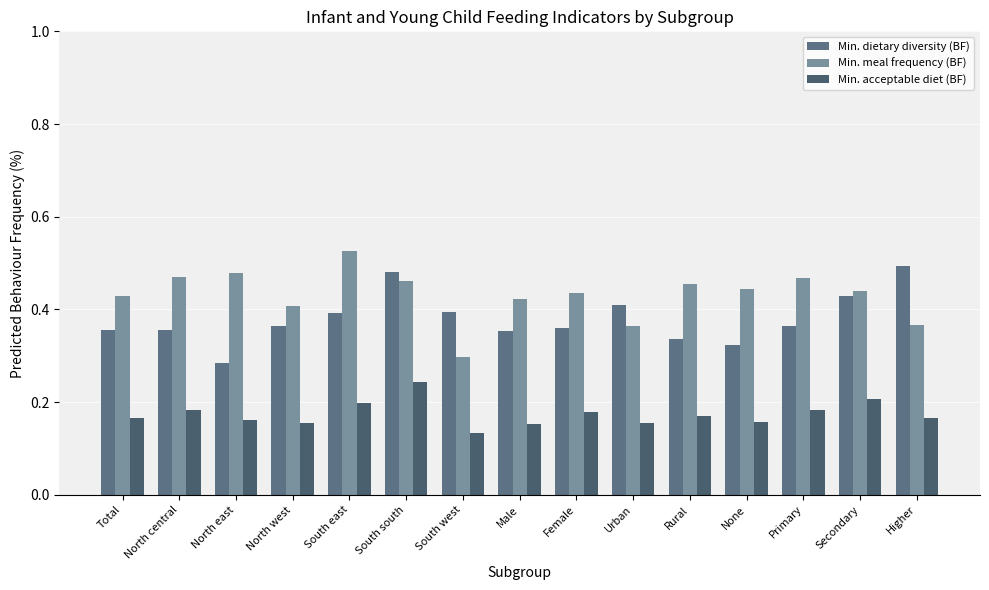

Which label corresponds to the largest value in the chart?

South east